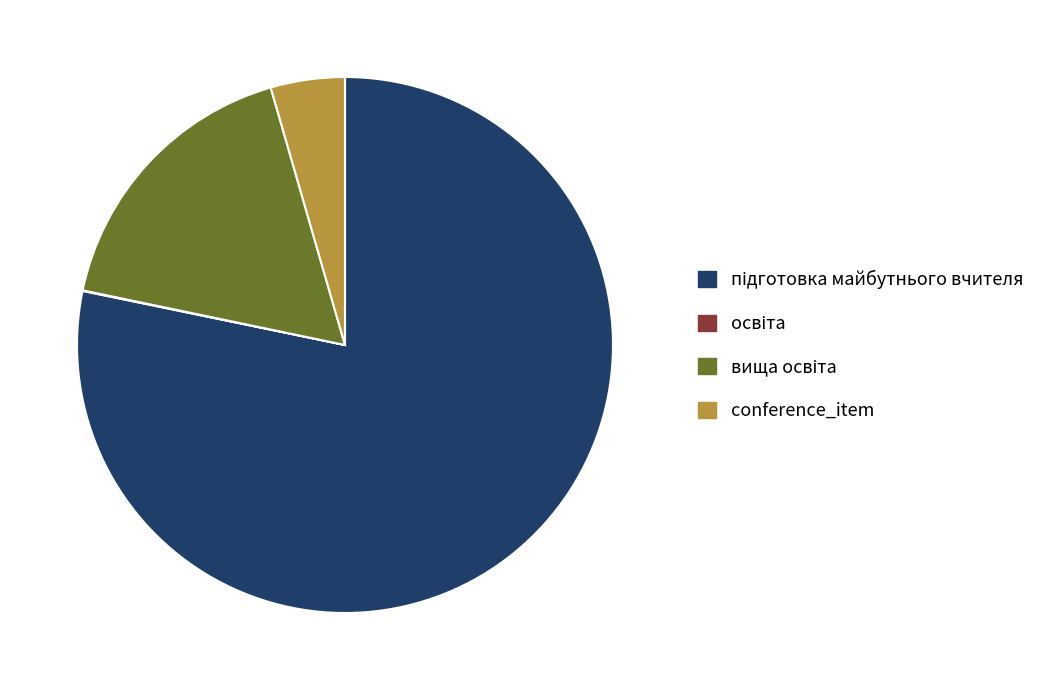

Is there any slice that represents more than half of the pie?

Yes